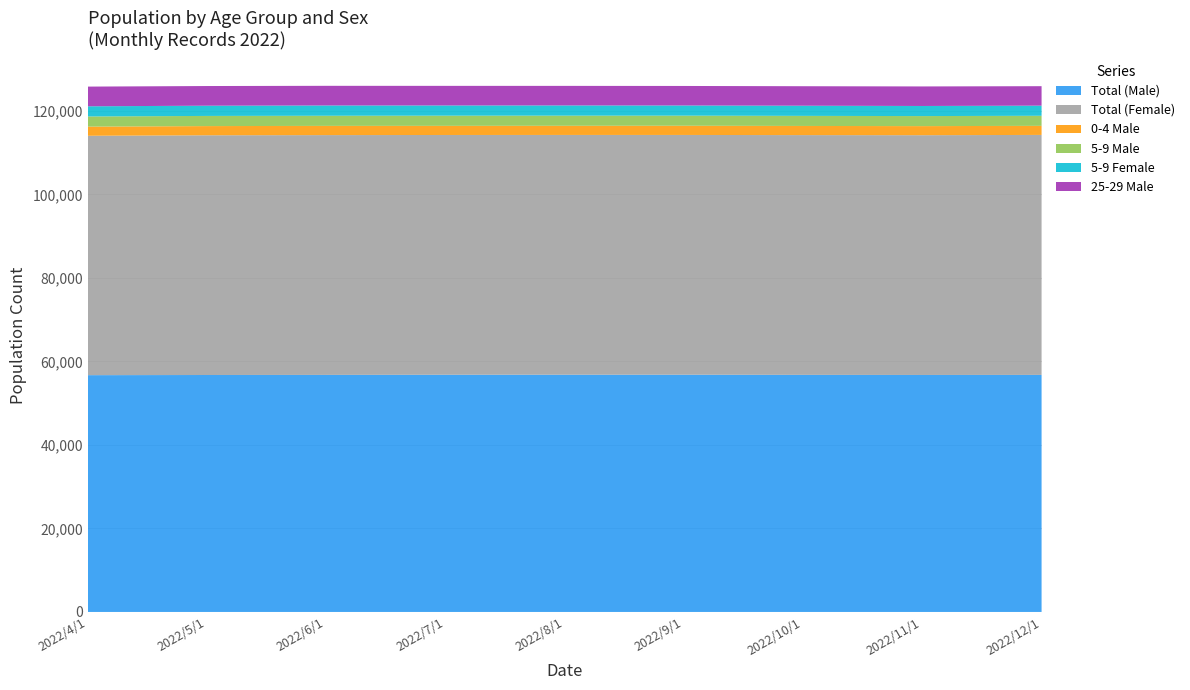

Reading left to right, list all the values displayed in this chart.

Total (Male): 56723	56760	56782	56817	56829	56830	56791	56767	56784
Total (Female): 57345	57426	57447	57439	57436	57433	57437	57437	57488
0-4 Male: 2192	2201	2205	2188	2194	2206	2190	2175	2172
5-9 Male: 2435	2432	2429	2438	2431	2420	2416	2406	2413
5-9 Female: 2431	2451	2461	2446	2443	2434	2433	2418	2428
25-29 Male: 4720	4712	4708	4694	4685	4675	4670	4681	4661